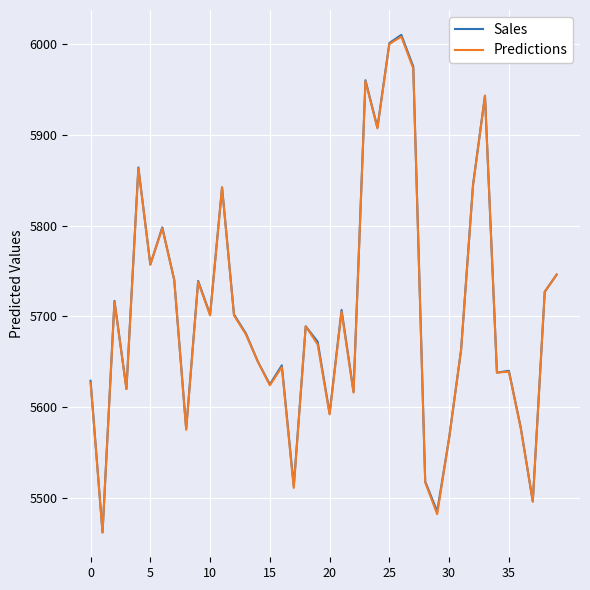

What is the maximum value for Predictions?

6008